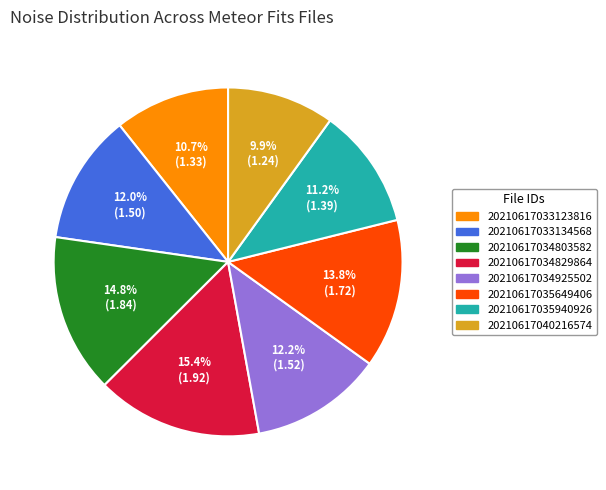

Which slice is the largest?

20210617034829864